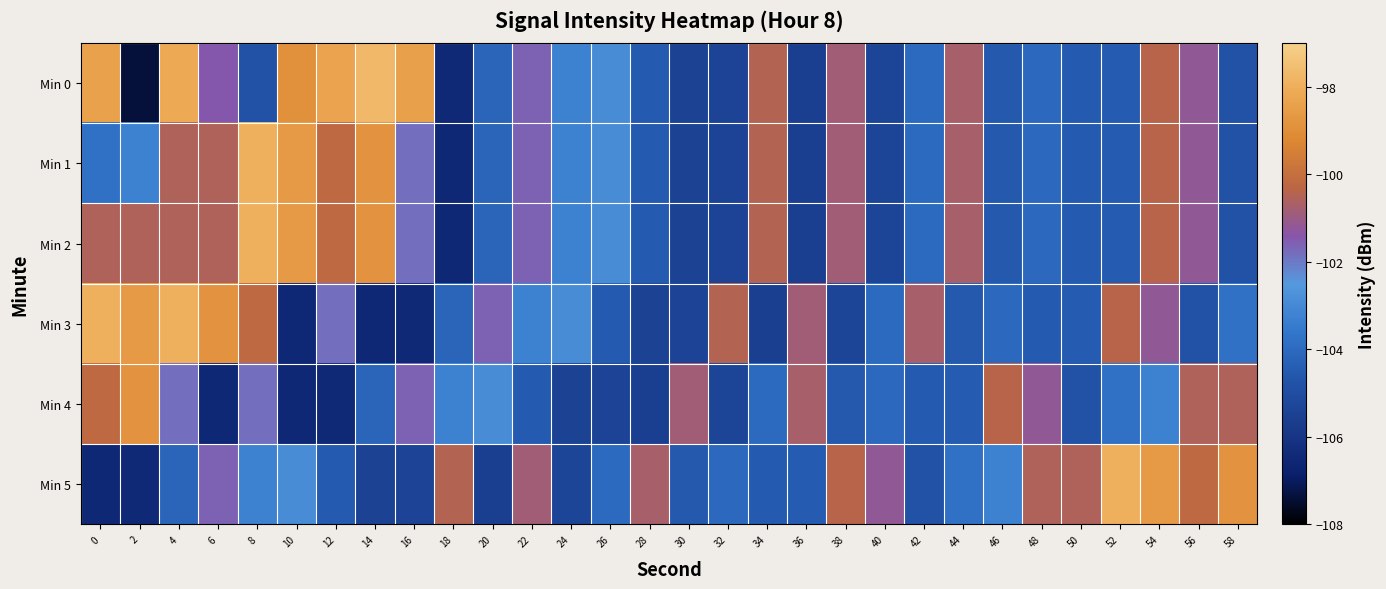

At which category does the chart reach its peak across all series?

14